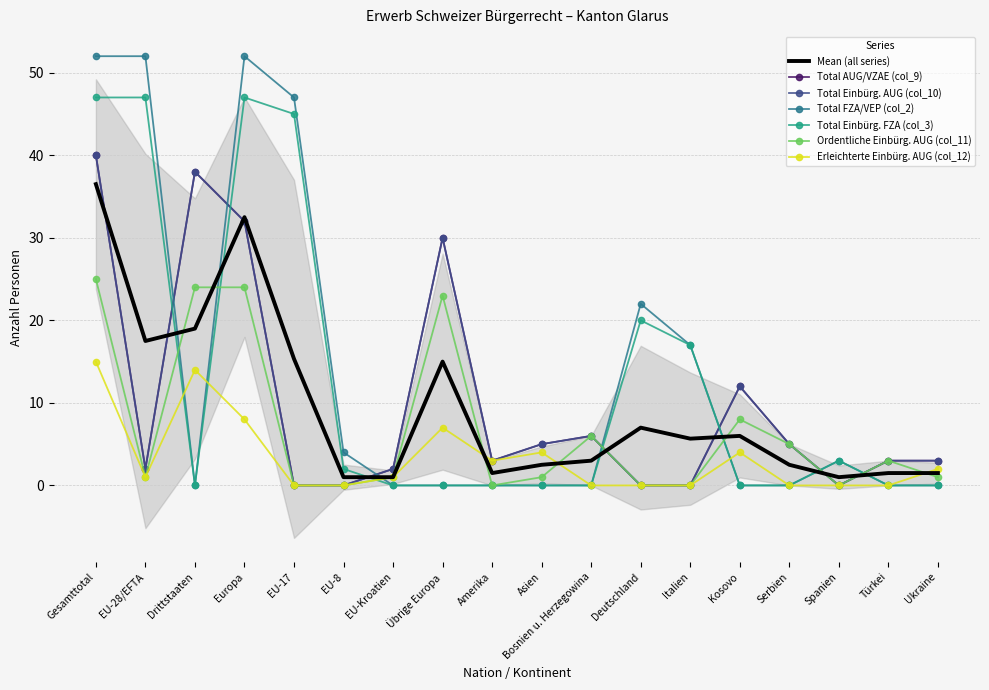

What is the difference between the maximum and second lowest values in the Total Einbürg. AUG (col_10) series?

40